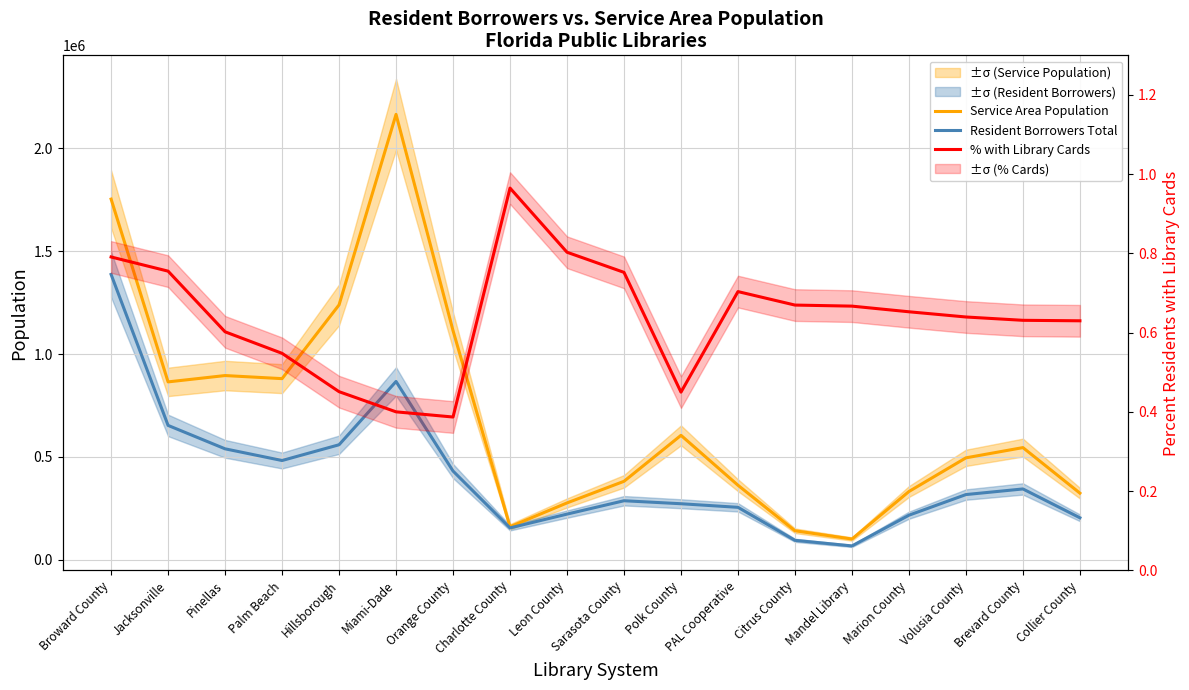

What is the minimum value for % with Library Cards?

0.4